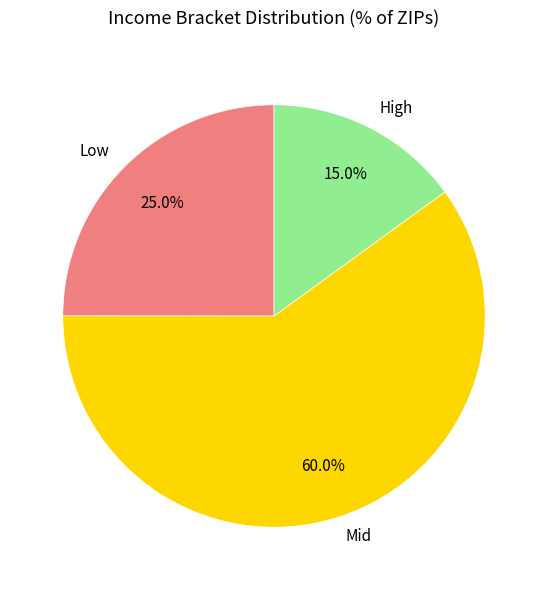

Is there any slice that represents more than half of the pie?

Yes